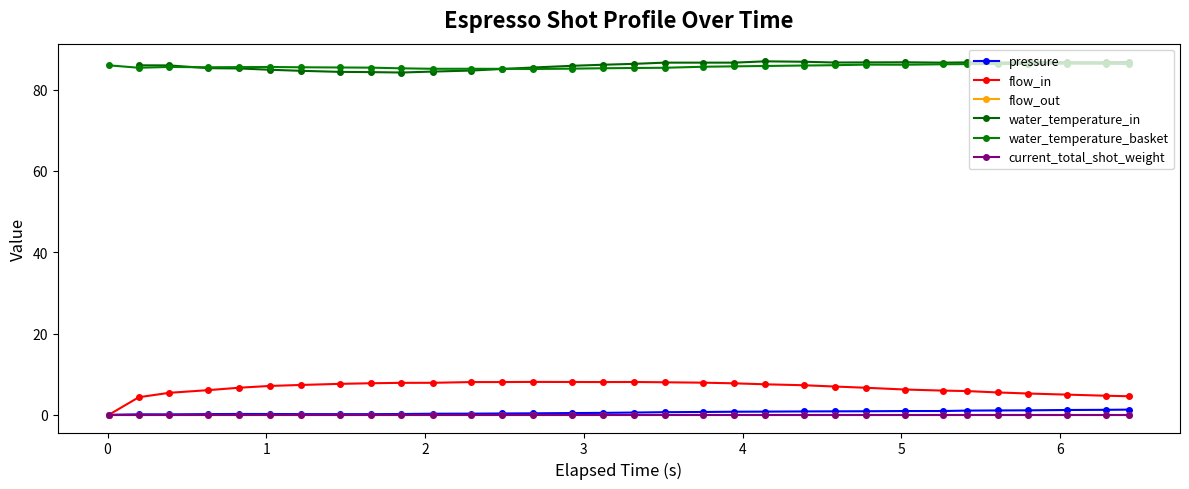

In flow_in, how many points are lower than both neighbors (excluding endpoints)?

1